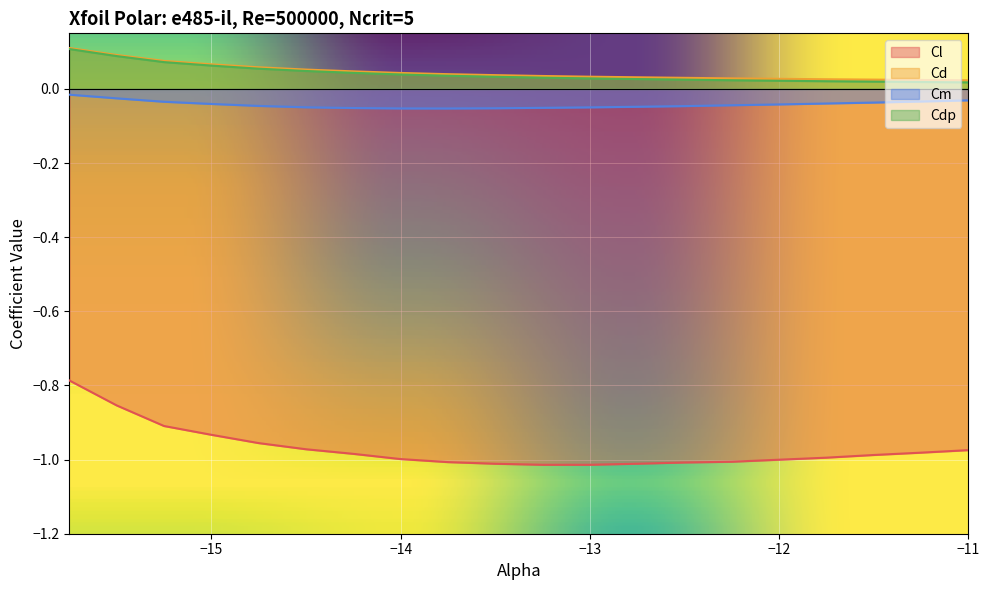

Which category has the highest value across all series?

-15.75